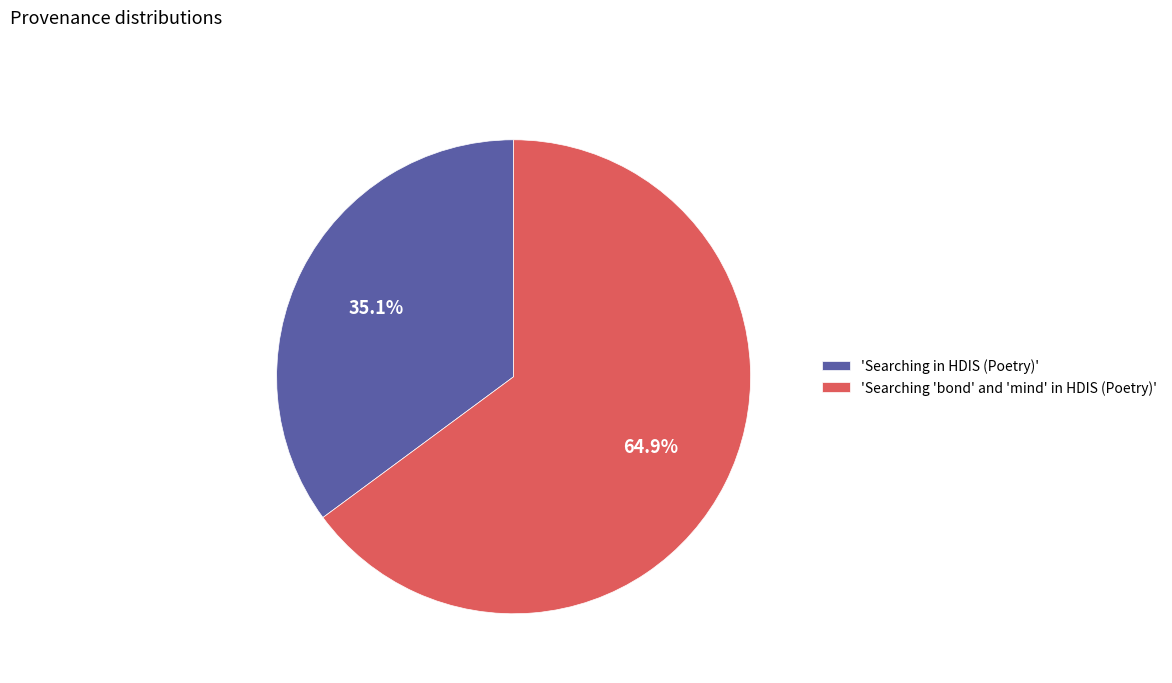

Rank the categories by value from highest to lowest.

'Searching 'bond' and 'mind' in HDIS (Poetry)', 'Searching in HDIS (Poetry)'